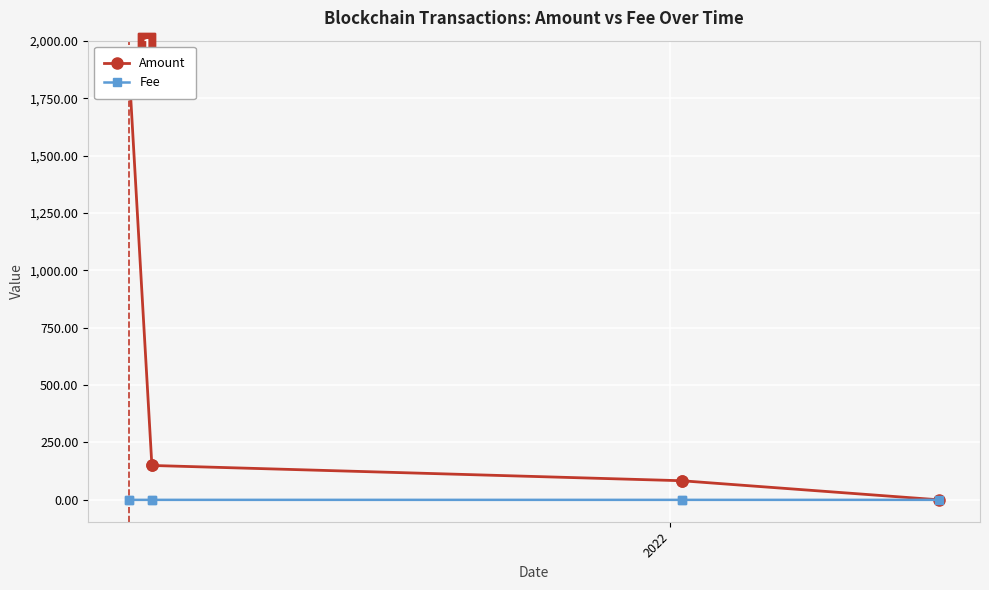

True or false: Fee has more than 1 interior local peaks.

True